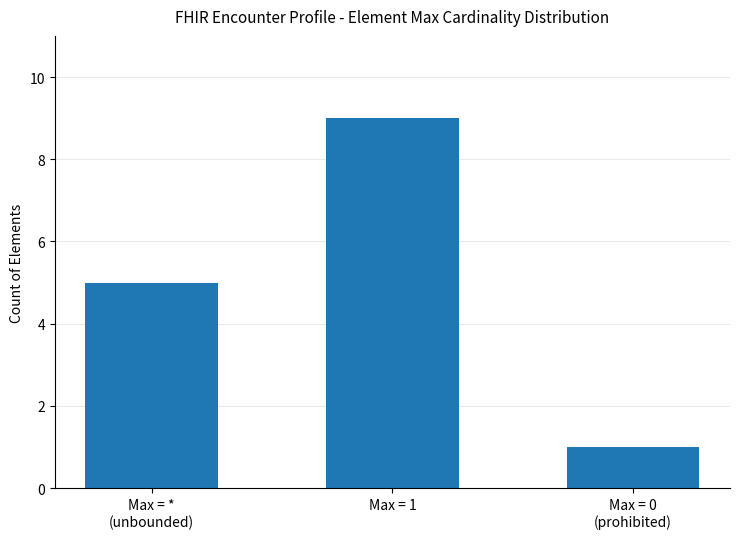

Count the number of categories in the chart.

3